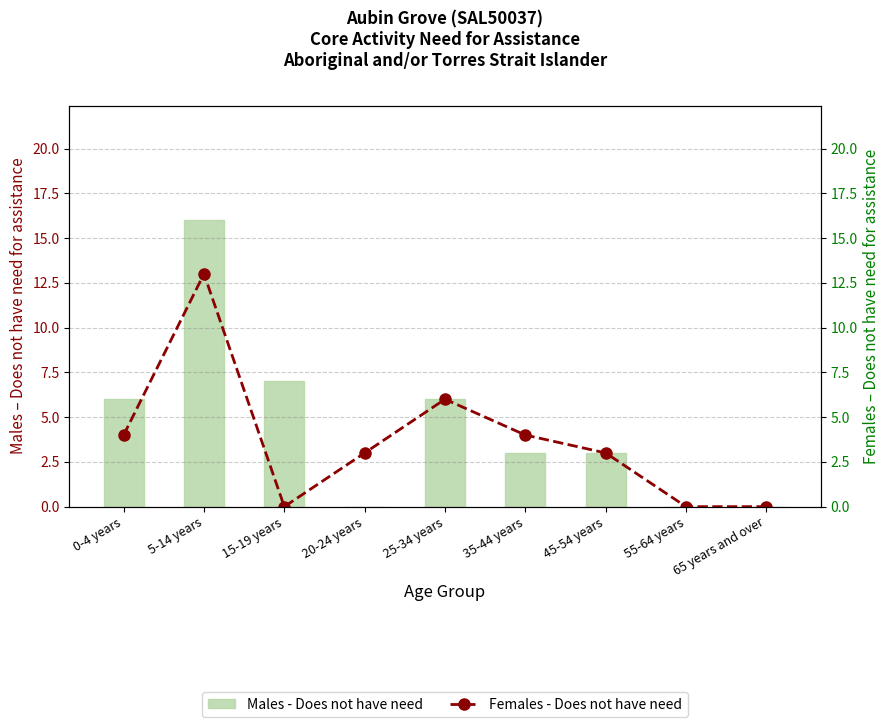

What is the maximum value for Females - Does not have need?

13